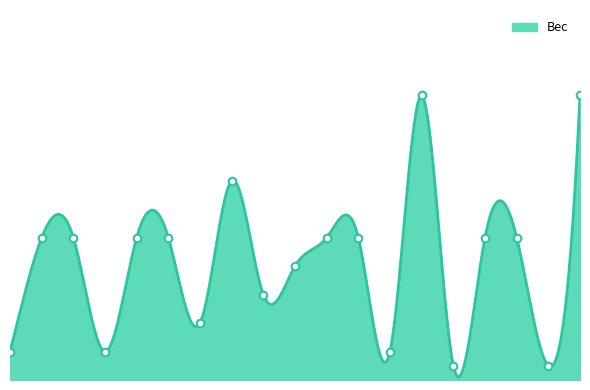

What is the ratio of the value at k6.1 to the value at k5?

0.5